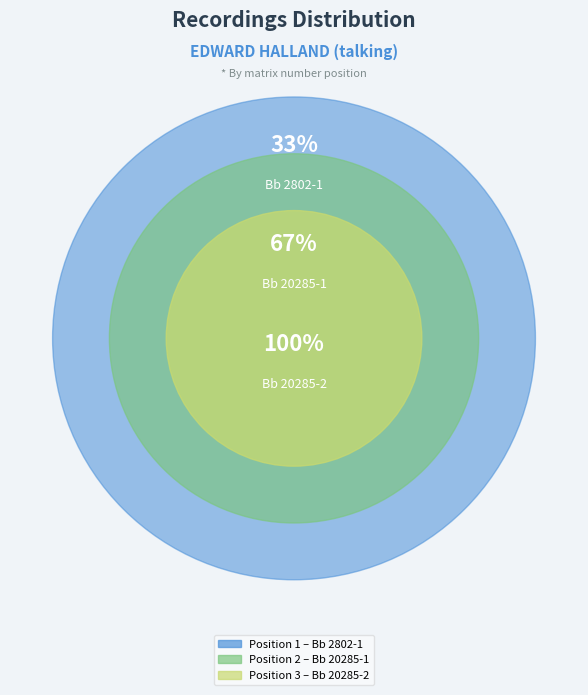

Is the sum of Bb 20285-2 and Bb 20285-1 greater than half?

Yes